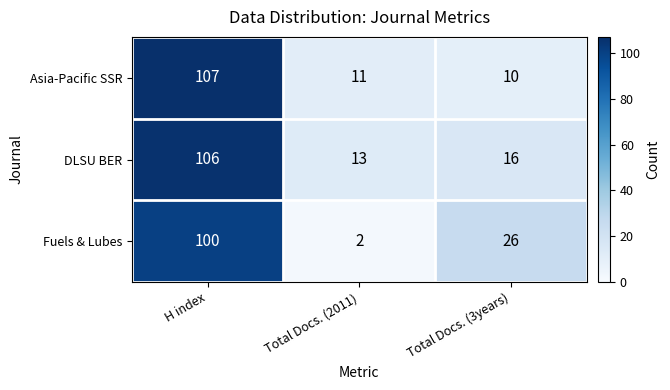

The Asia-Pacific SSR series shows 107 at H index. True or false?

True